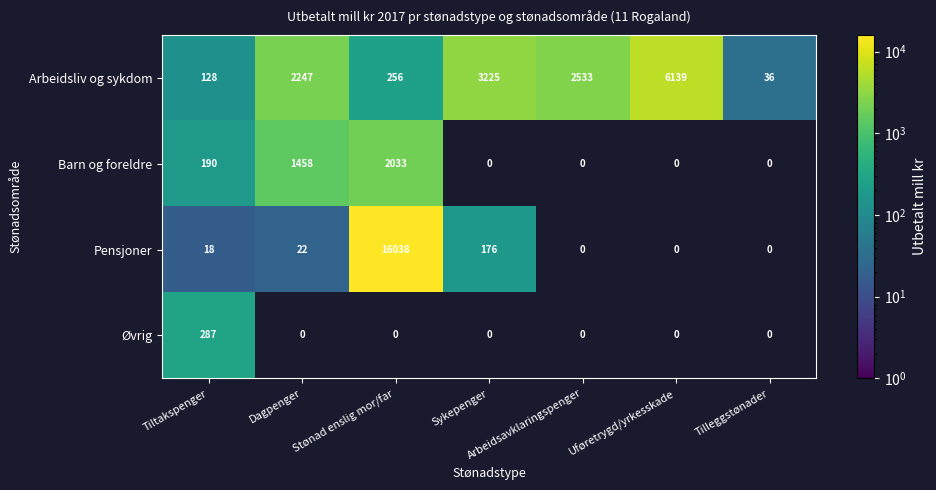

Which category has the highest value in the Arbeidsliv og sykdom series?

Uføretrygd/yrkesskade